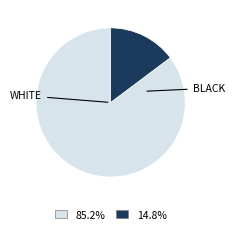

Is there any slice that represents more than half of the pie?

Yes